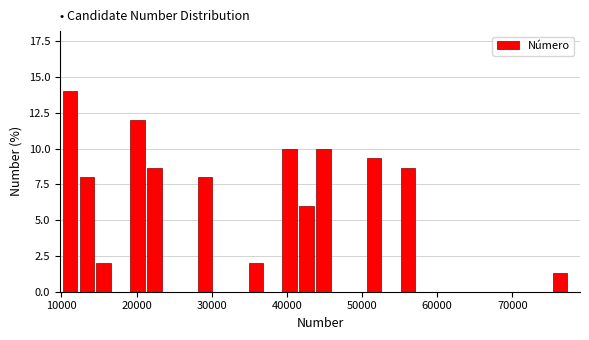

Read against the x-axis, roughly where is the centre of the tallest bar?

11000